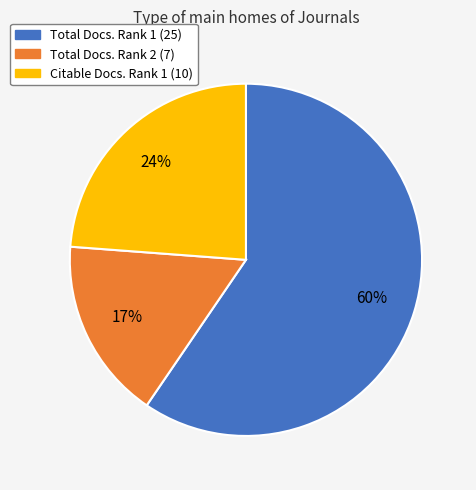

Does any single category account for the majority?

Yes